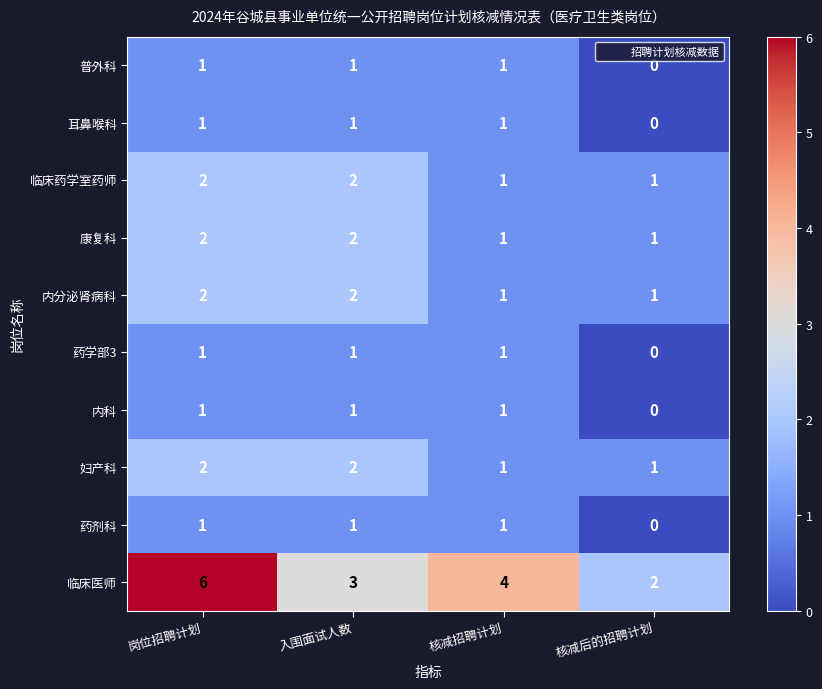

Which category has the lowest value across all series?

核减后的招聘计划